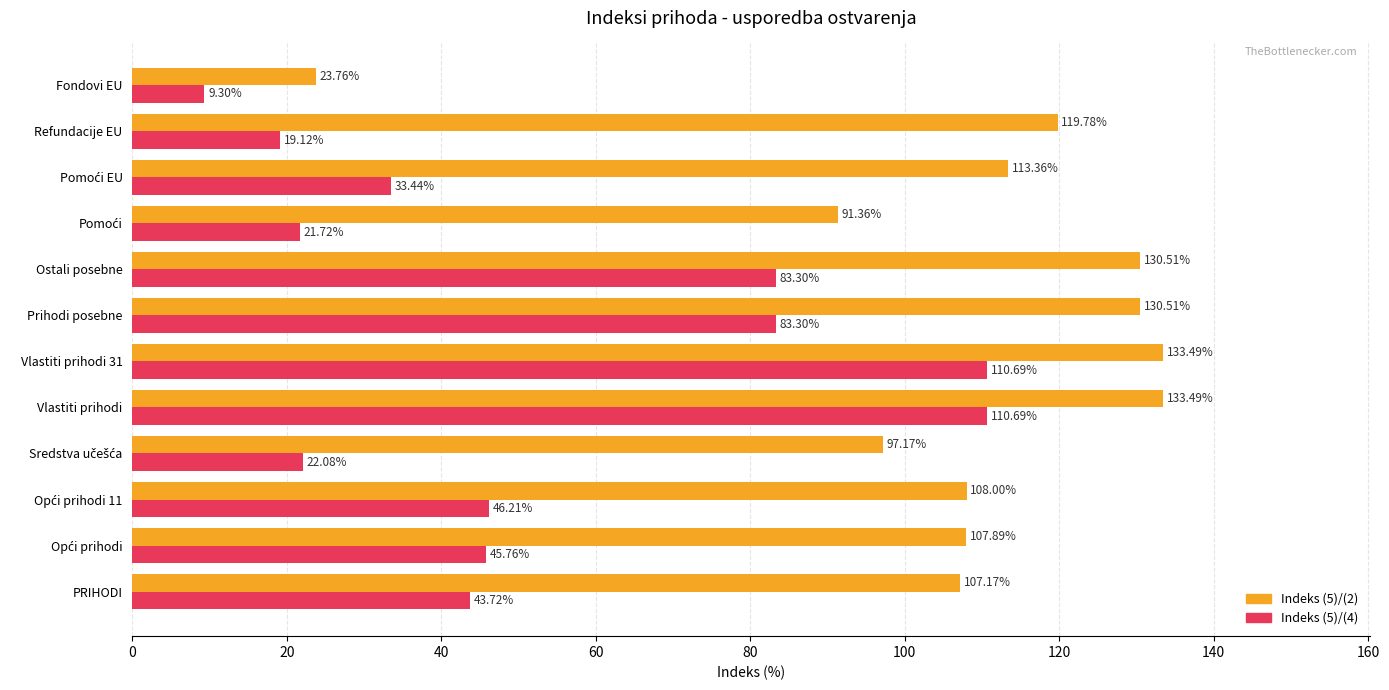

Which series has the largest range (max minus min)?

Indeks (5)/(2)